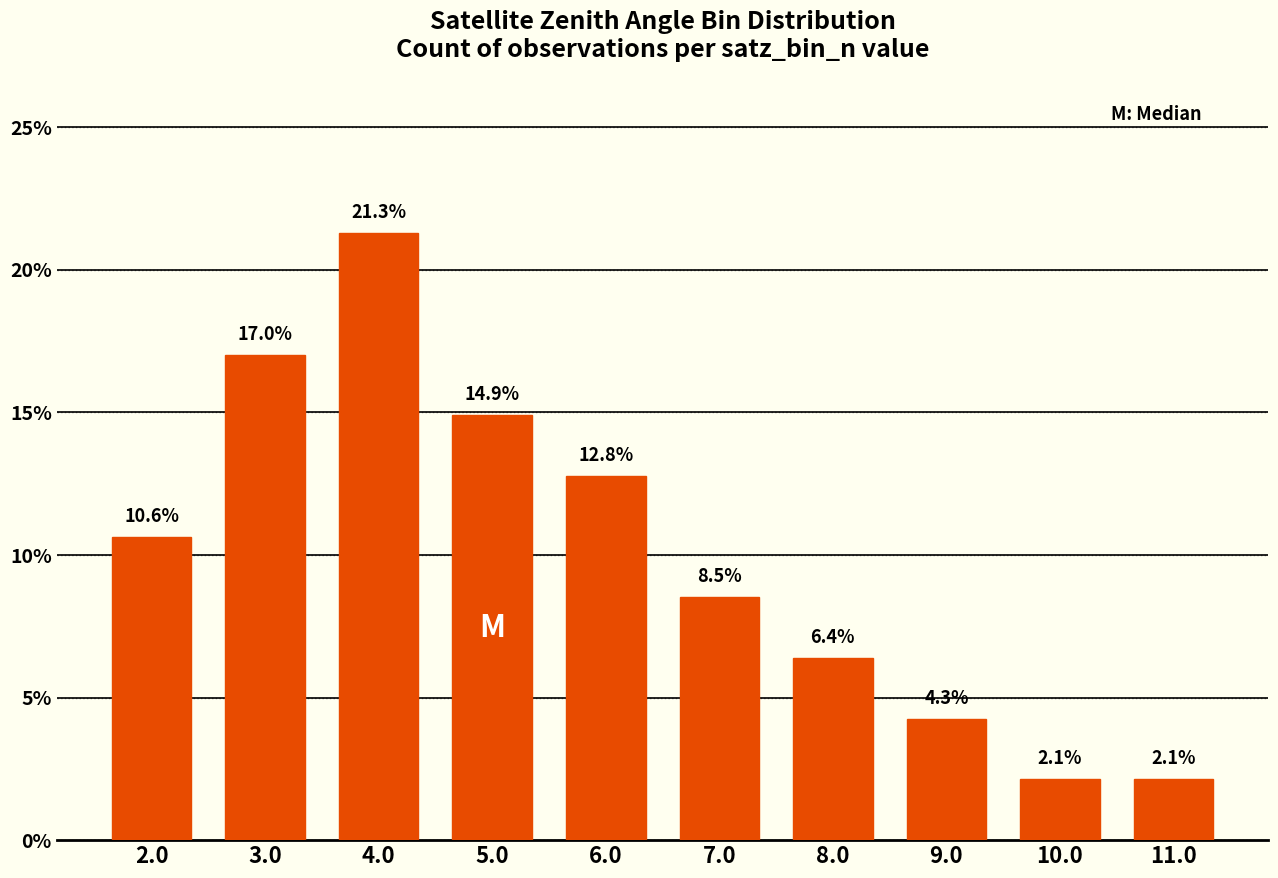

What is the ratio of the value at 7.0 to the value at 11.0?

4.0